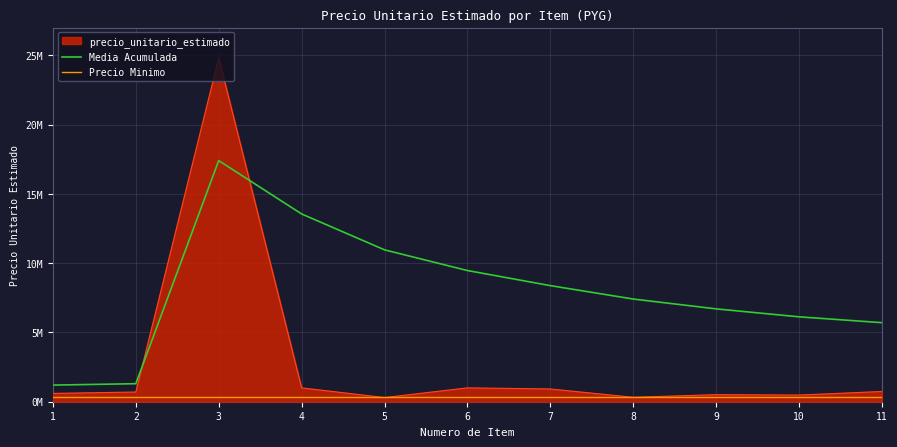

The value of Precio Minimo at 5 is 207356.5. True or false?

False